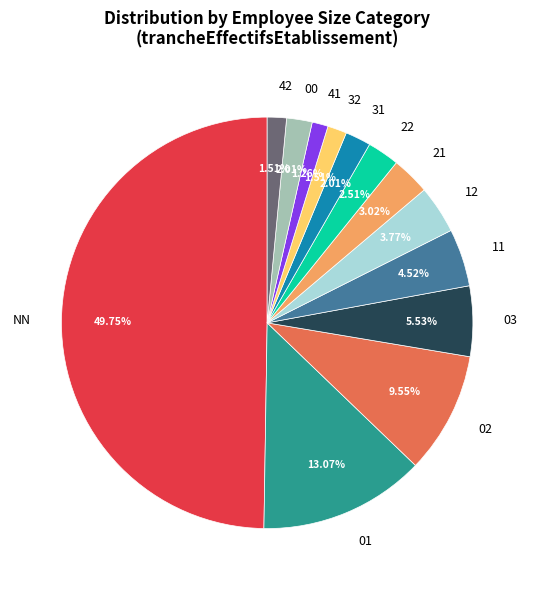

Is 22 the majority of the pie?

No